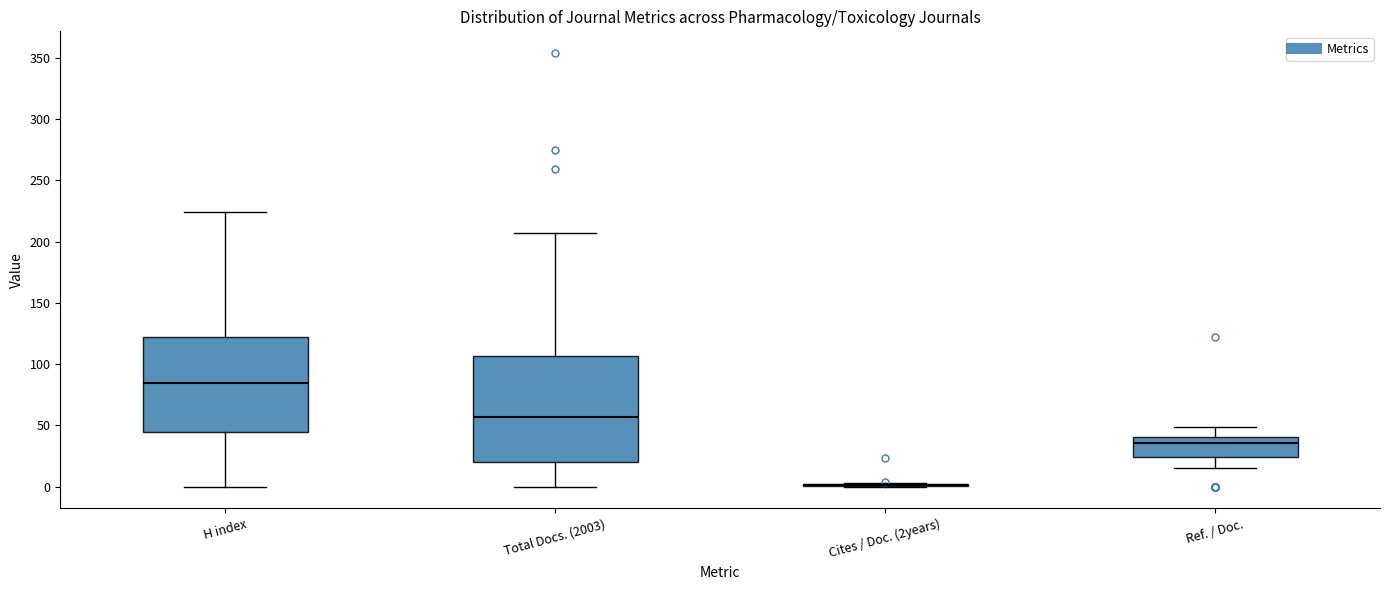

Comparing the boxes themselves (not the whiskers), which one is the tallest?

Total Docs. (2003)